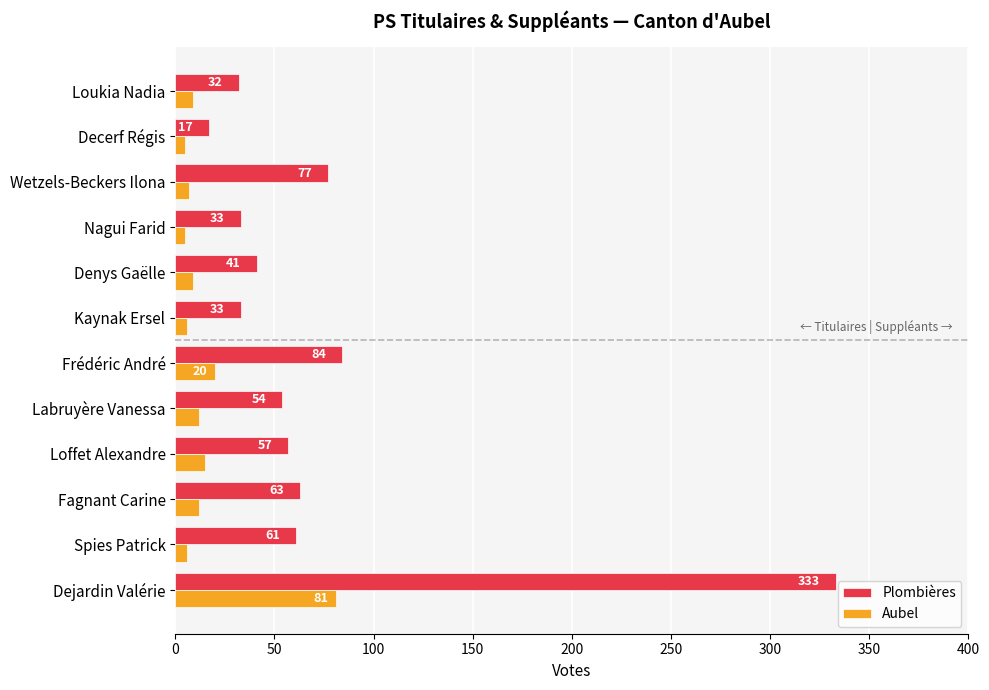

Which series has the widest spread of values?

Plombières